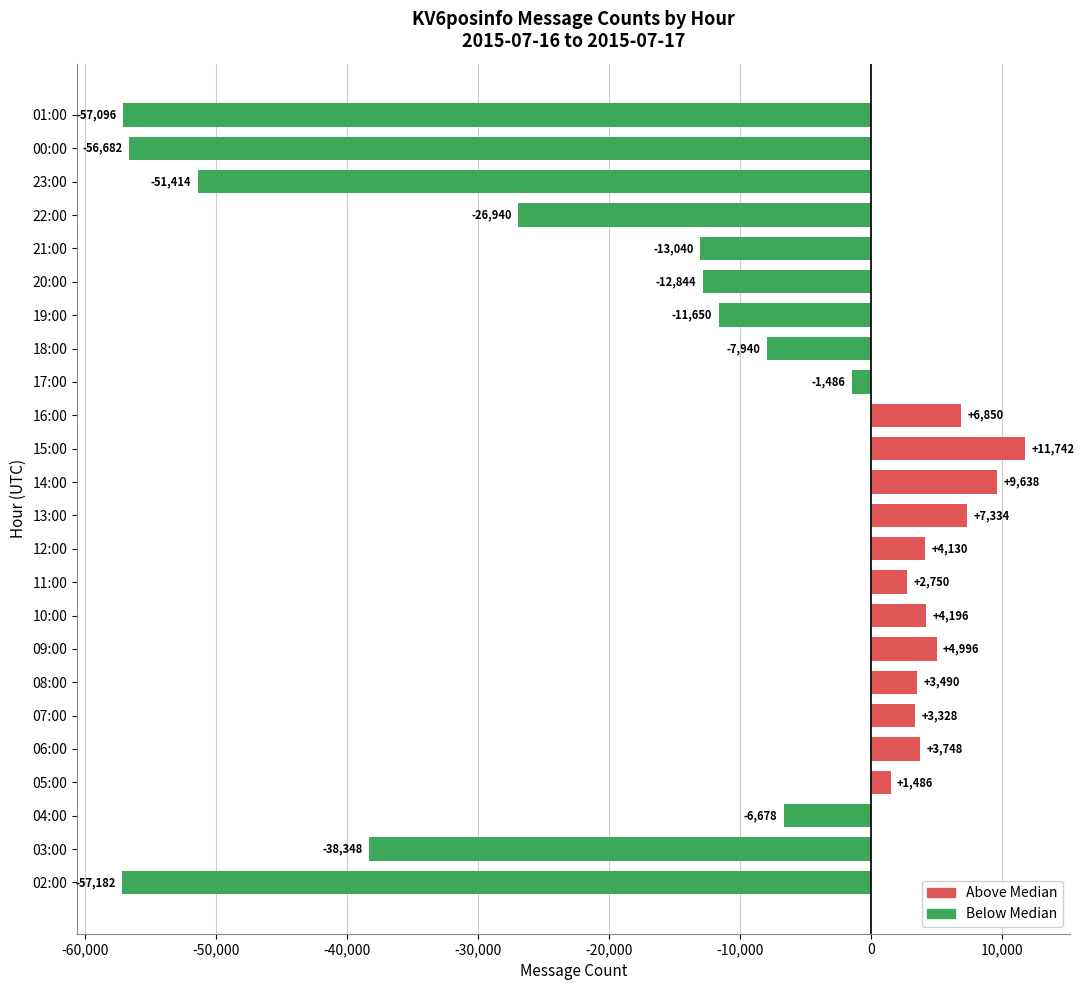

At which label is the value closest to -22719?

22:00